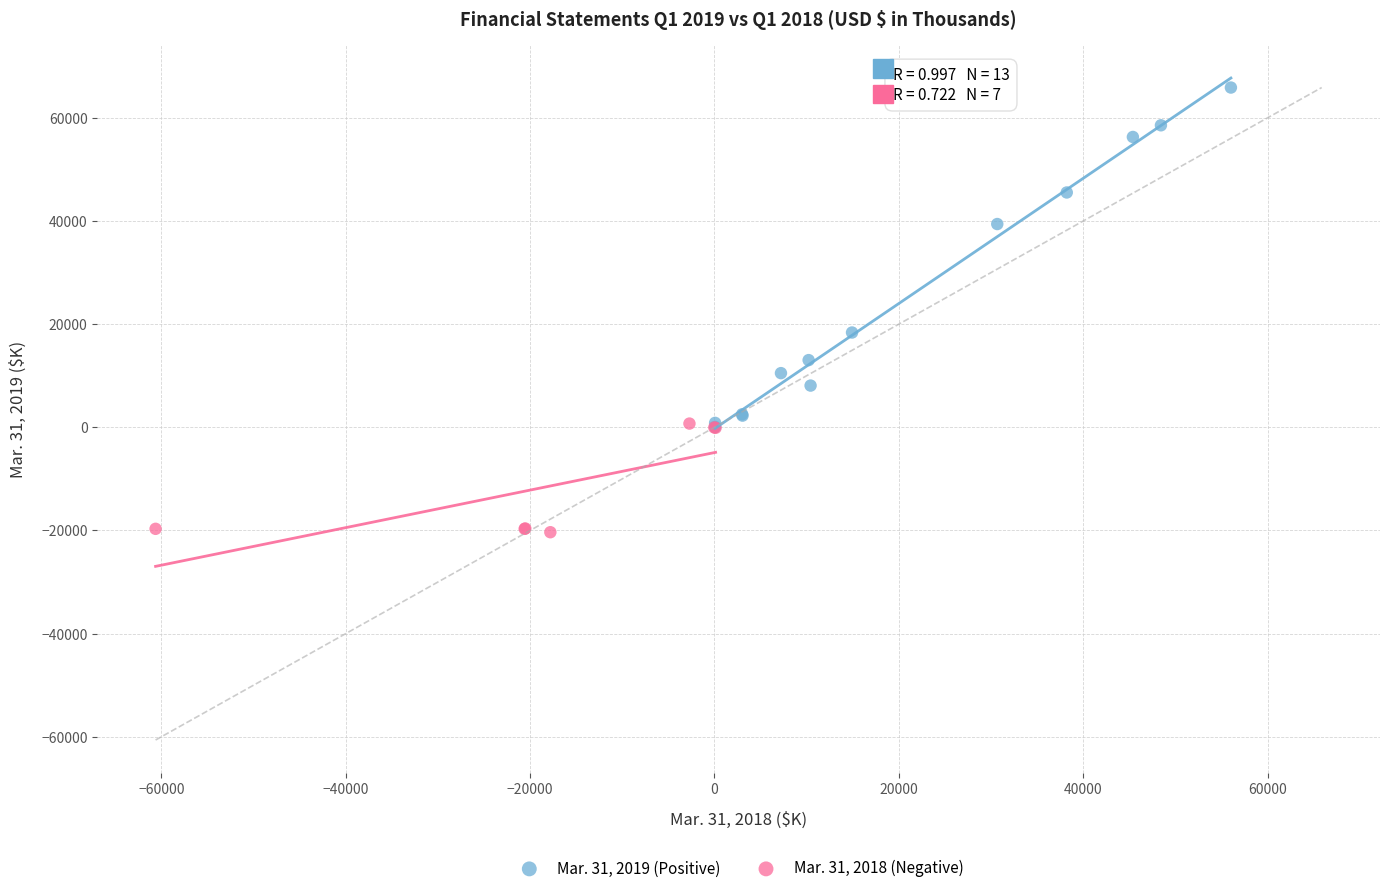

Which series contains the lowest Y value?

Mar. 31, 2018 (Negative)